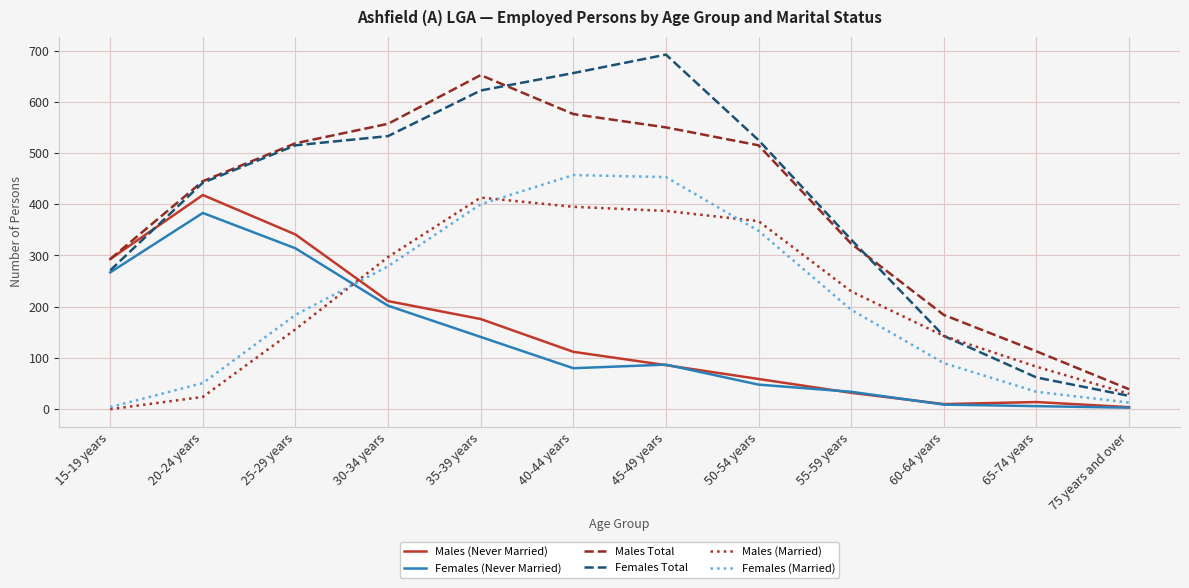

Is the value of Males Total at 45-49 years greater than the value of Females (Married) at 40-44 years?

Yes